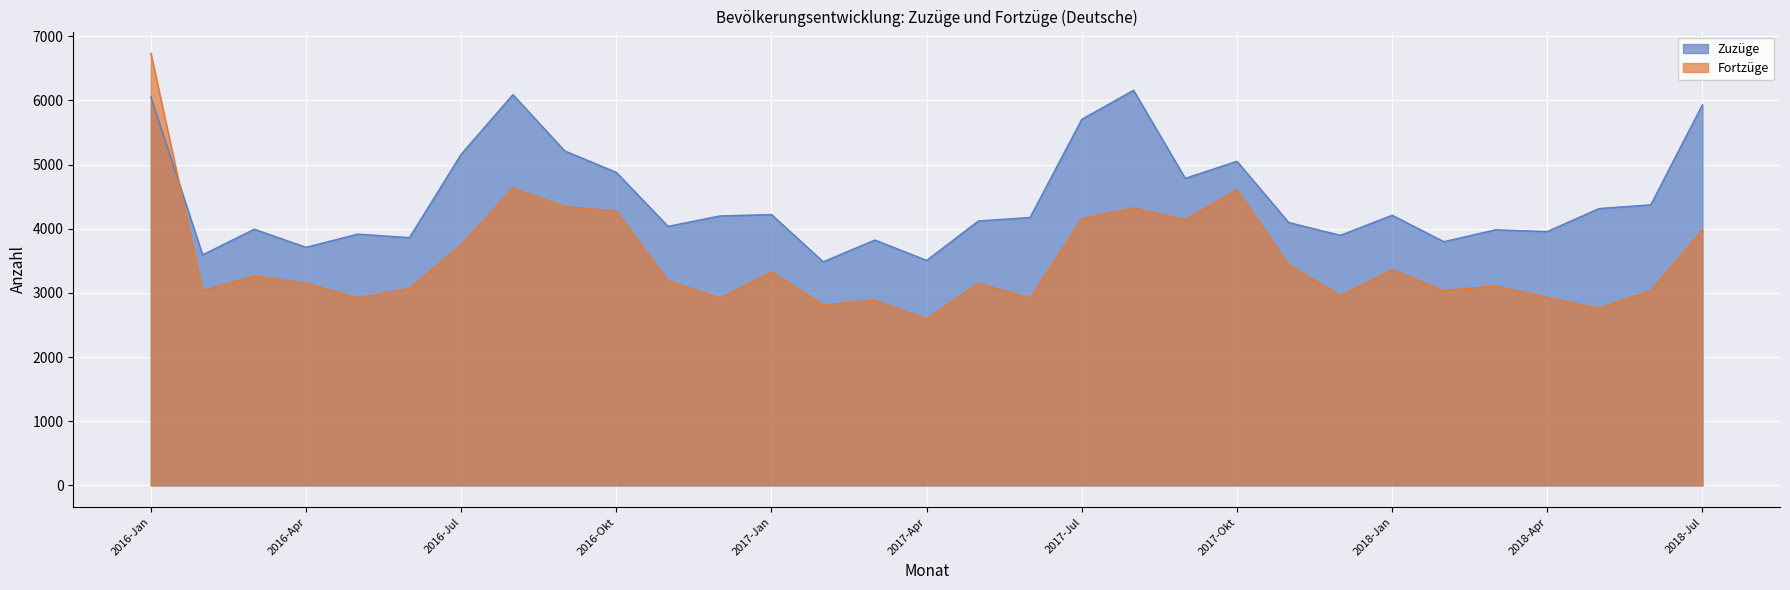

Where is the first local minimum for Fortzüge?

2016-Feb